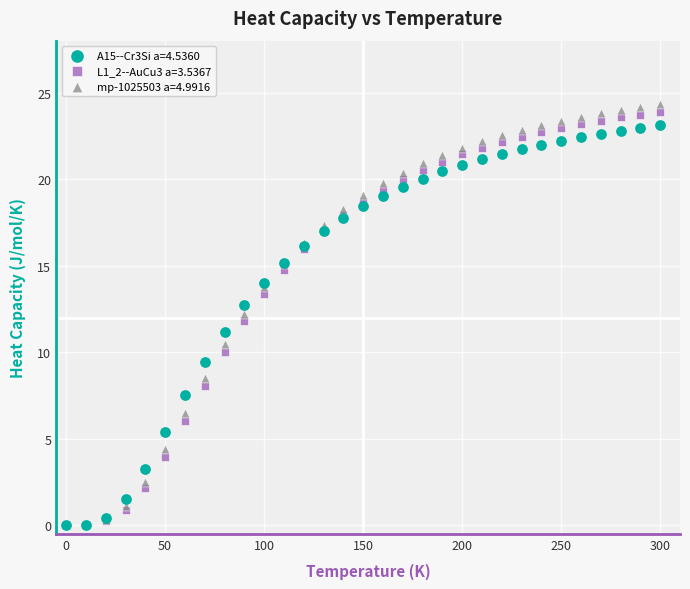

Which series has the largest Y range (max minus min)?

mp-1025503 a=4.9916